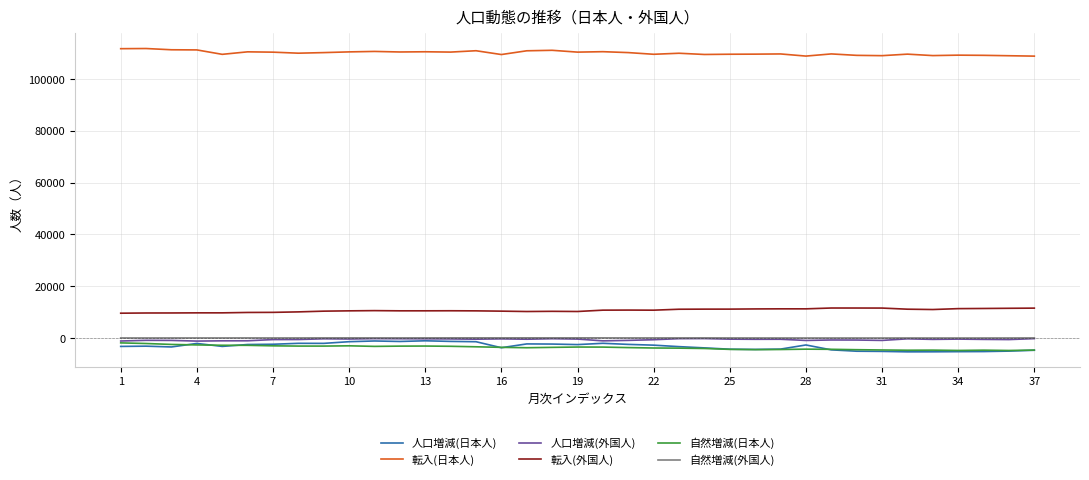

What is the minimum value shown in the chart?

-5280